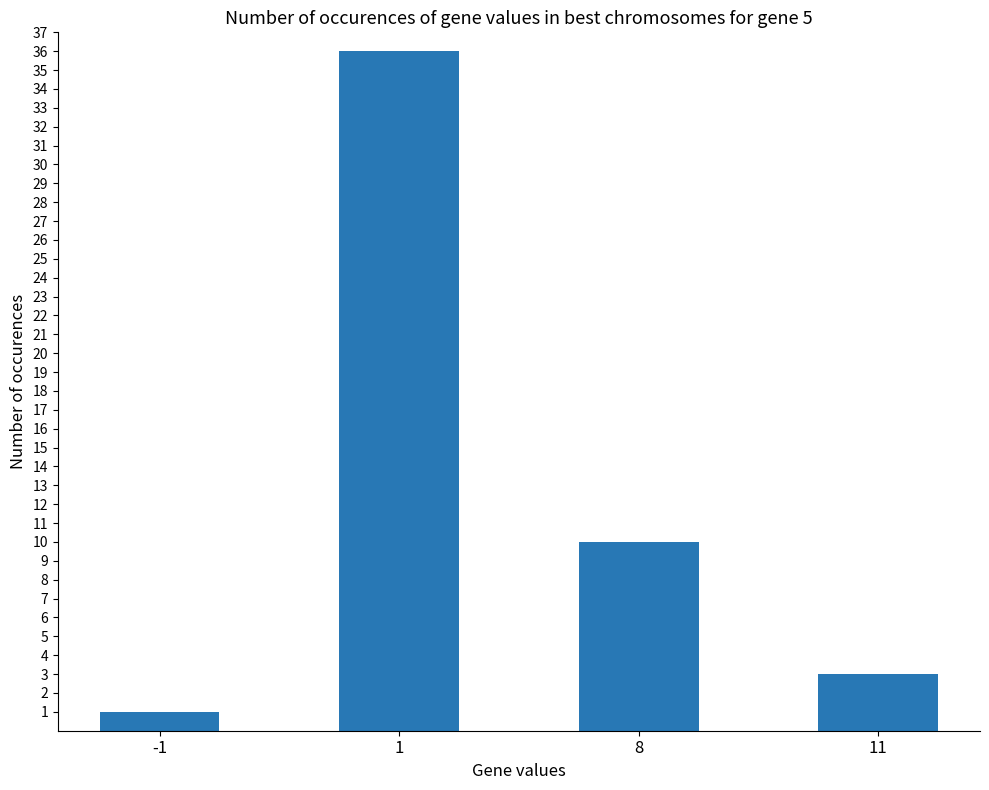

Approximately how many times larger is the value at 11 compared to 8?

0.3